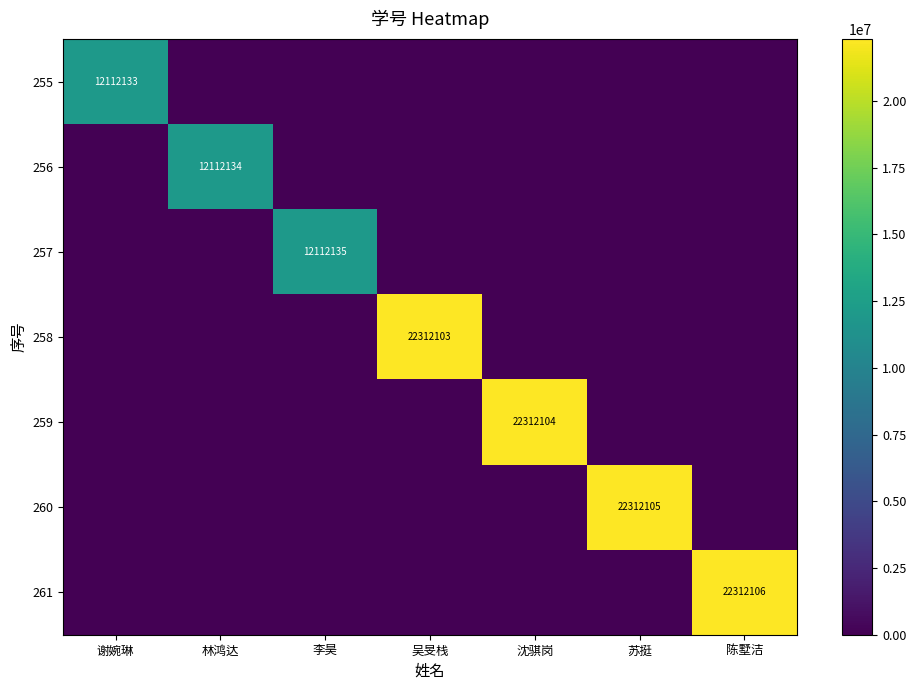

The 257 series shows 12112135 at 李昊. True or false?

True